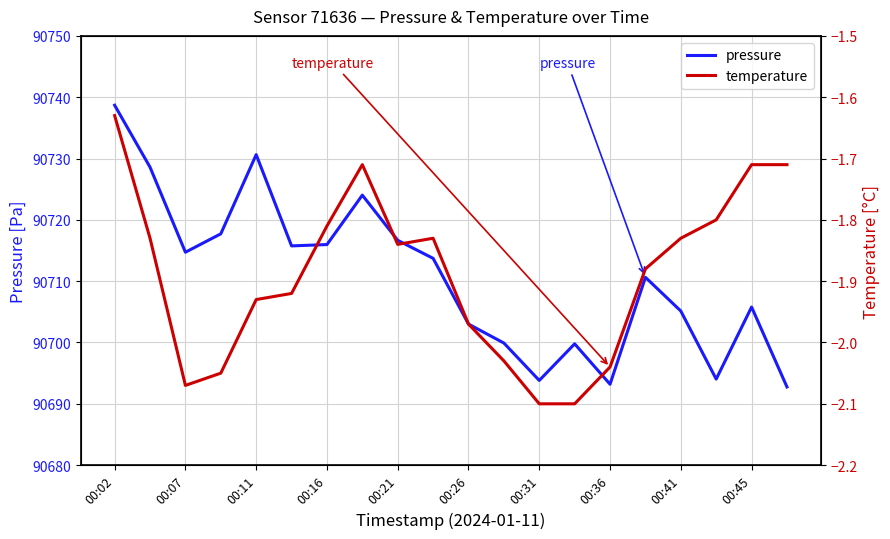

The pressure series shows 90716.0 at 00:16. True or false?

True